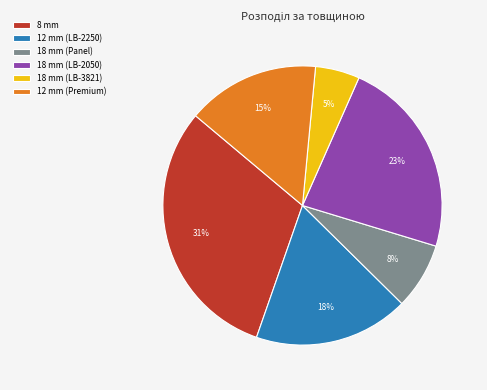

Which slice is the smallest?

18 mm (LB-3821)